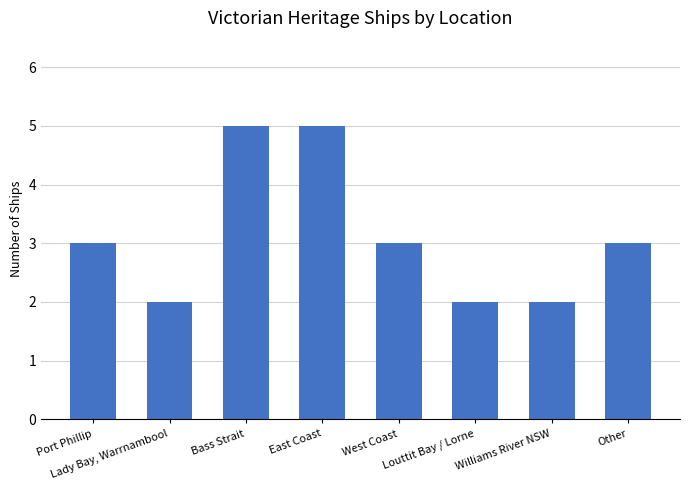

What is the difference between the second highest and second lowest values?

3